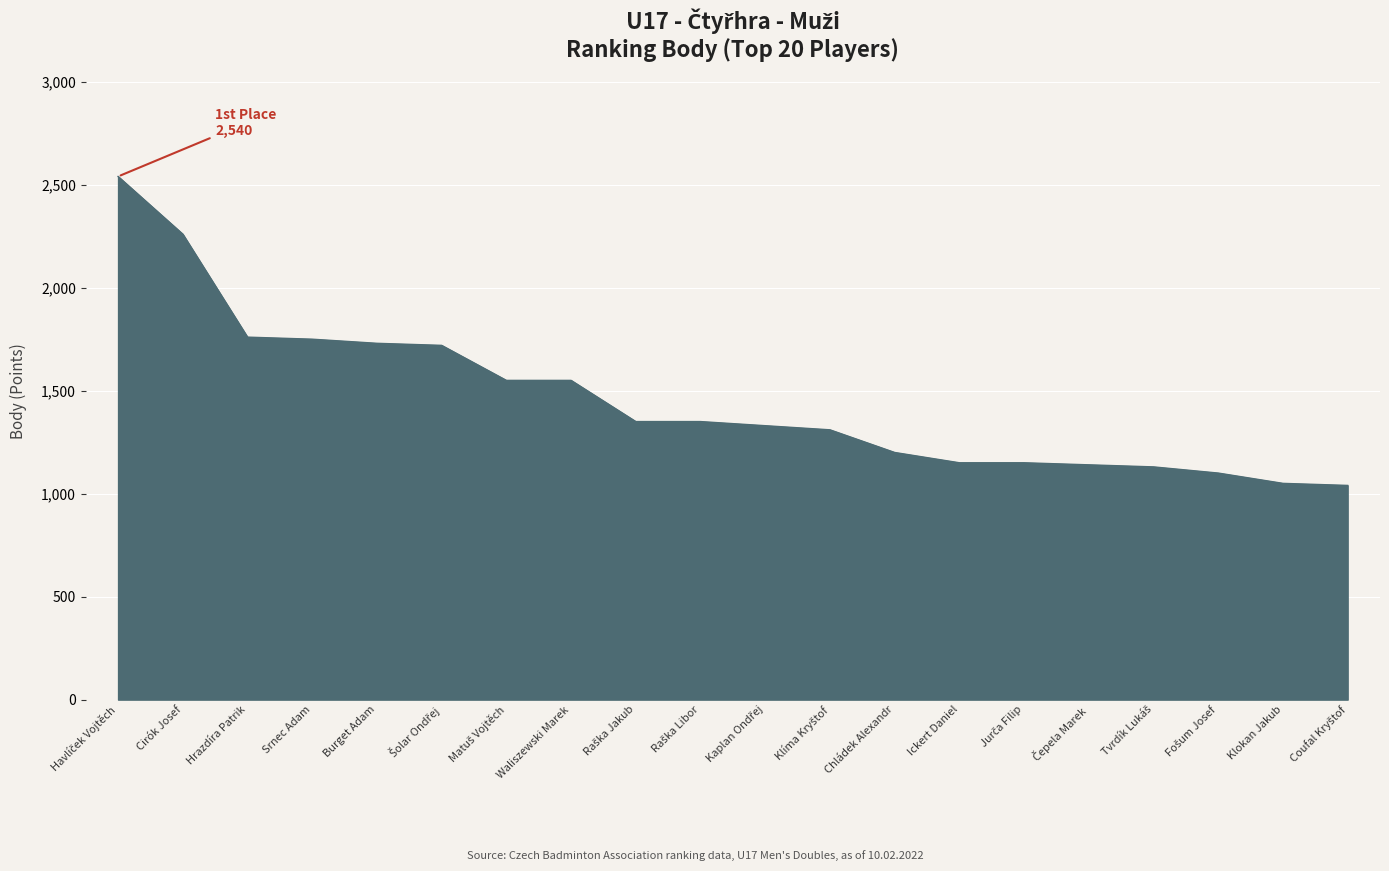

What is the minimum value shown in the chart?

1040